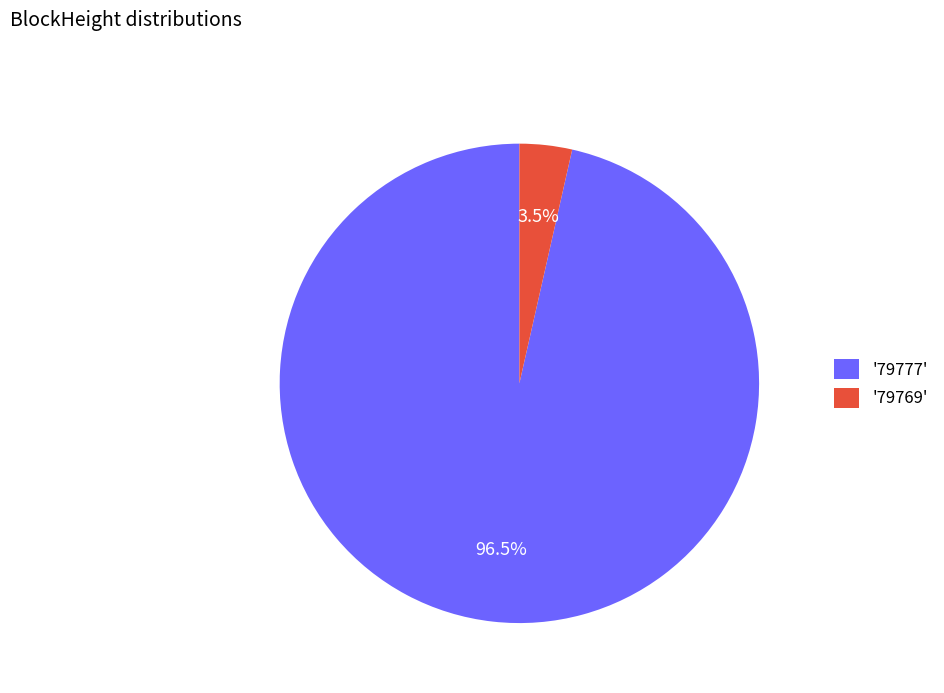

Is there any slice that represents more than half of the pie?

Yes